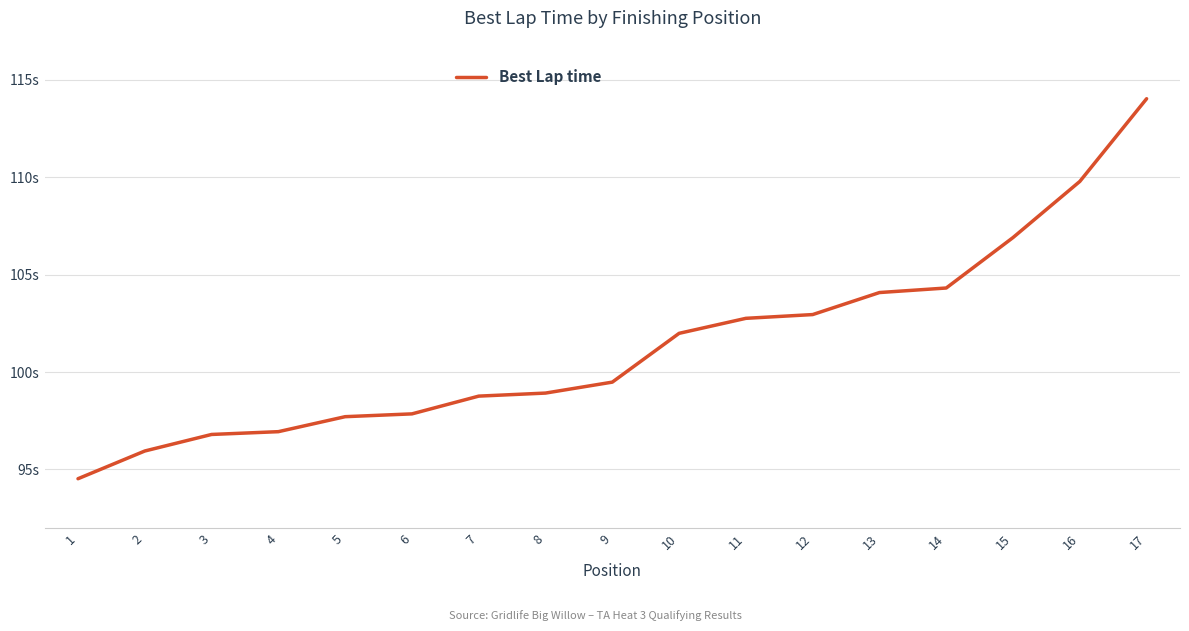

What is the sum of the values at 4 and 7?

195.7